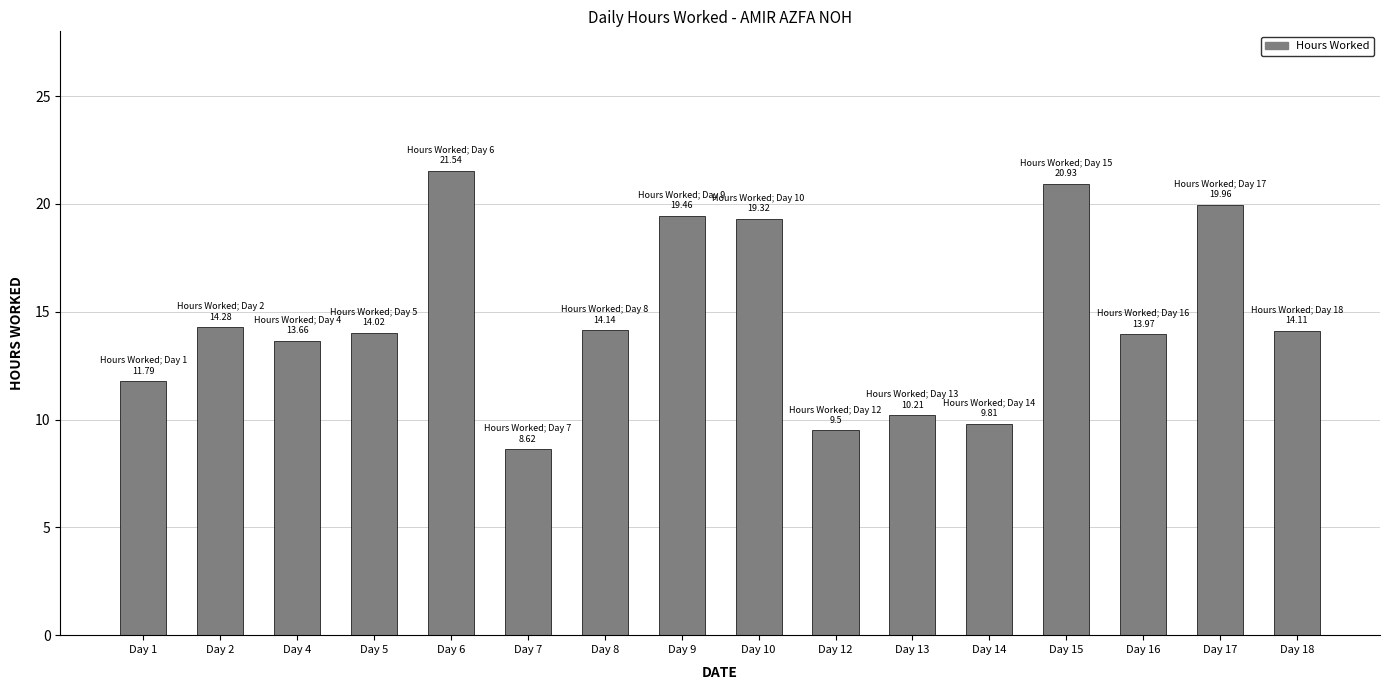

The chart shows a value of 11.8 at Day 1. True or false?

True